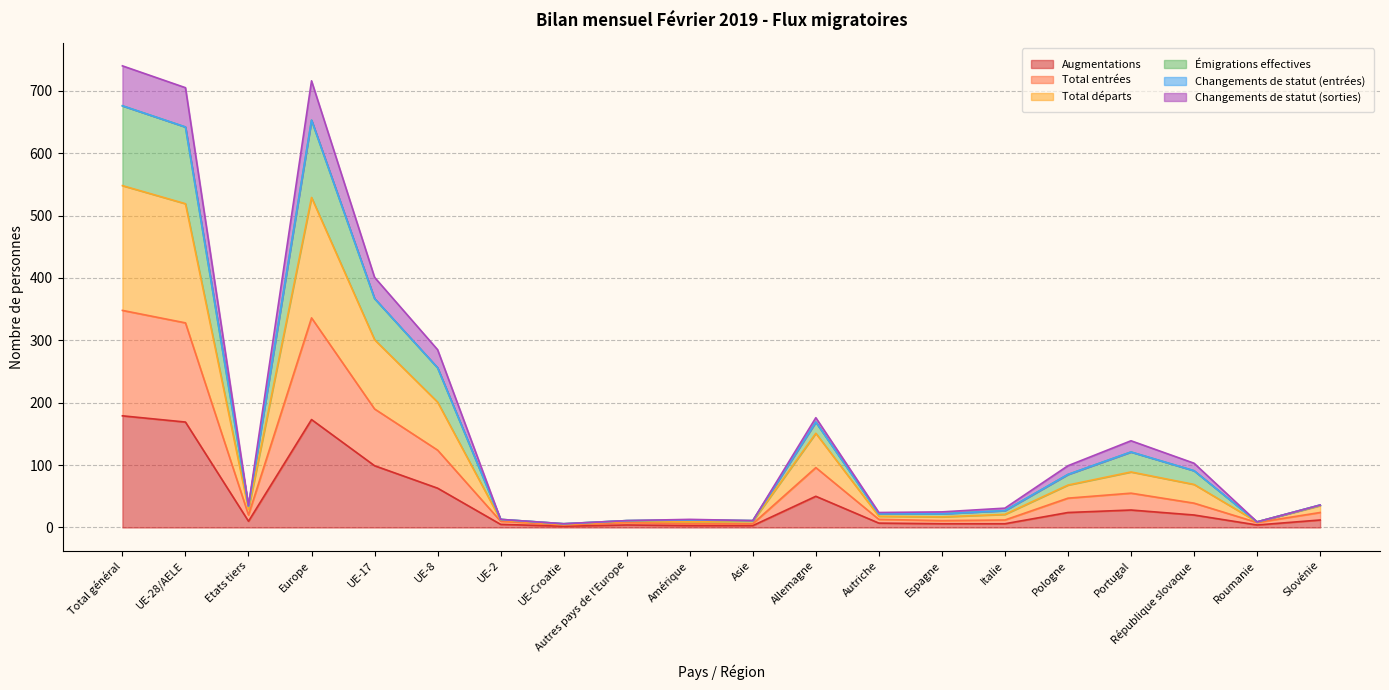

What is the difference between the highest and lowest values at Autres pays de l'Europe?

7